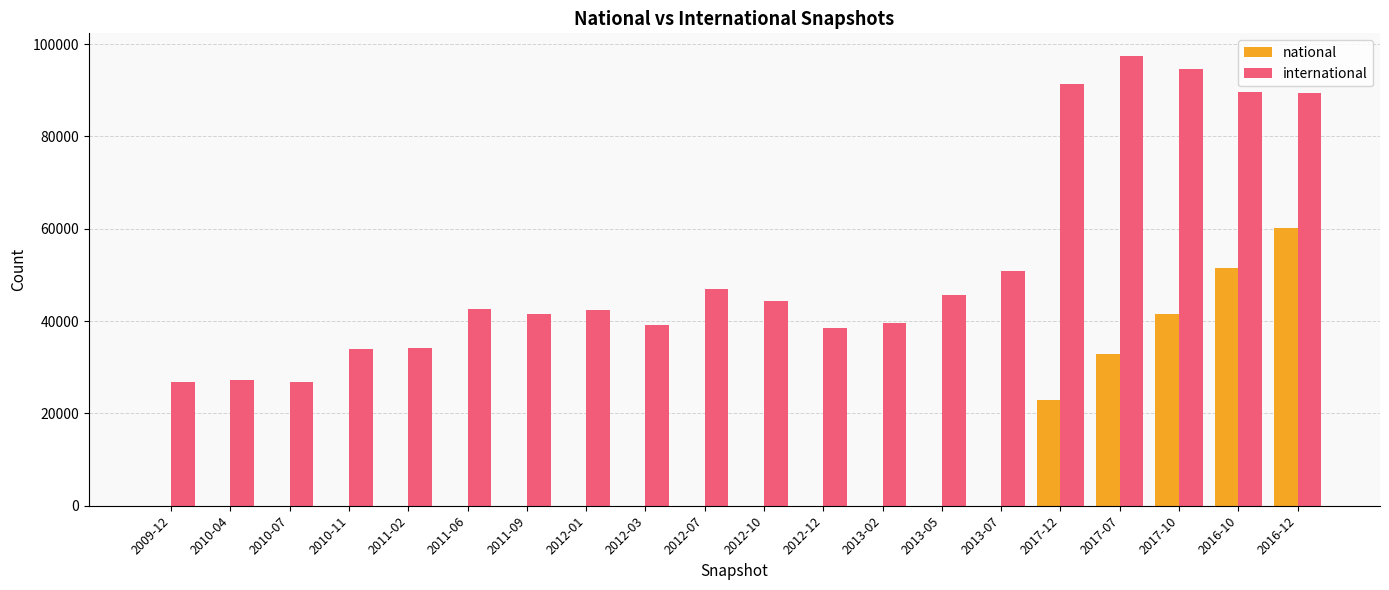

Which series has the largest total across all categories?

international